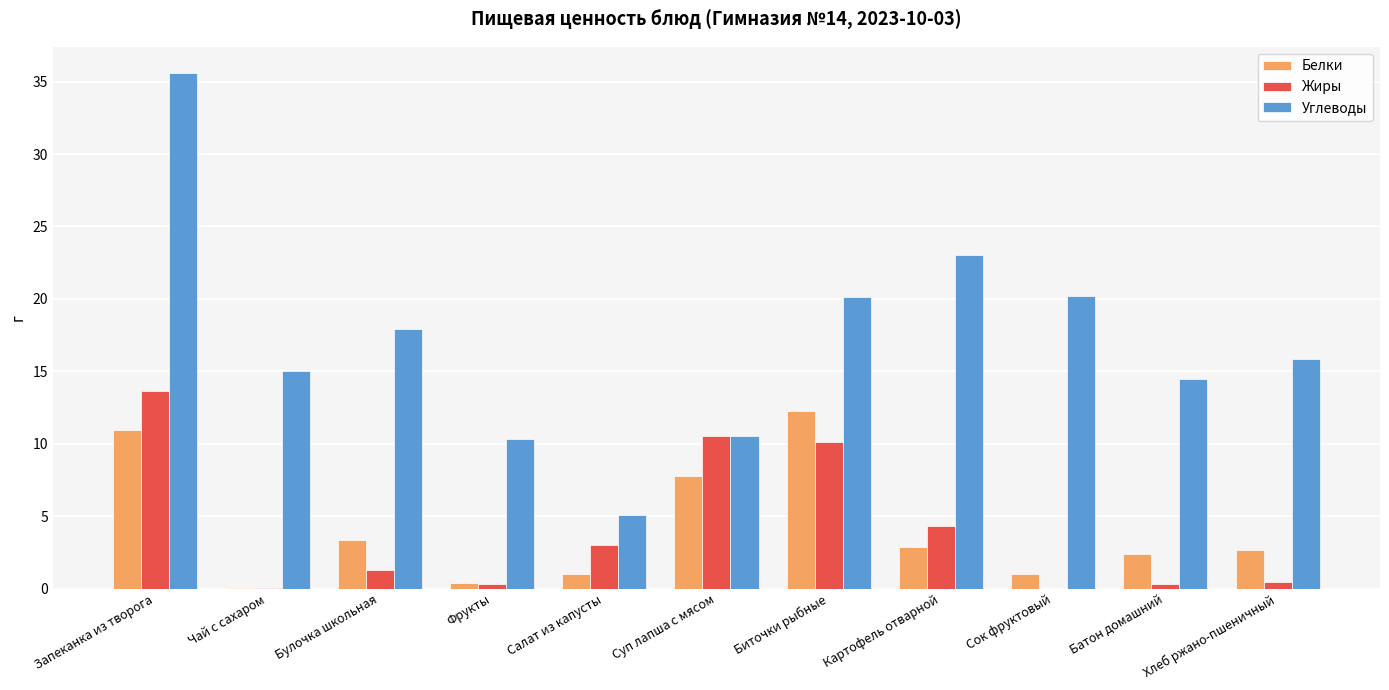

What is the maximum value shown in the chart?

35.6